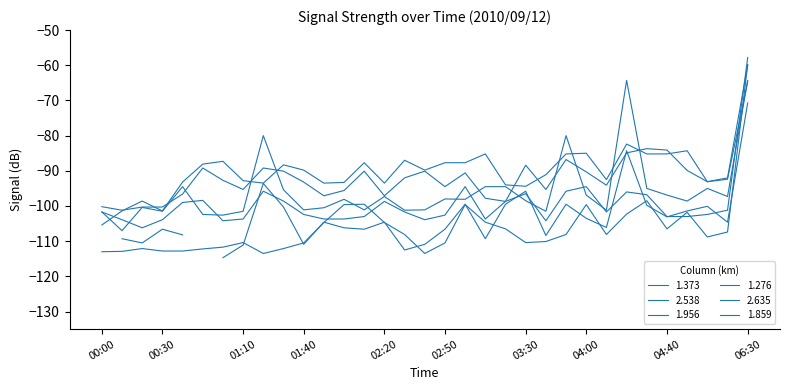

After their last crossing, which series has the higher values: 2.538 or 1.276?

2.538